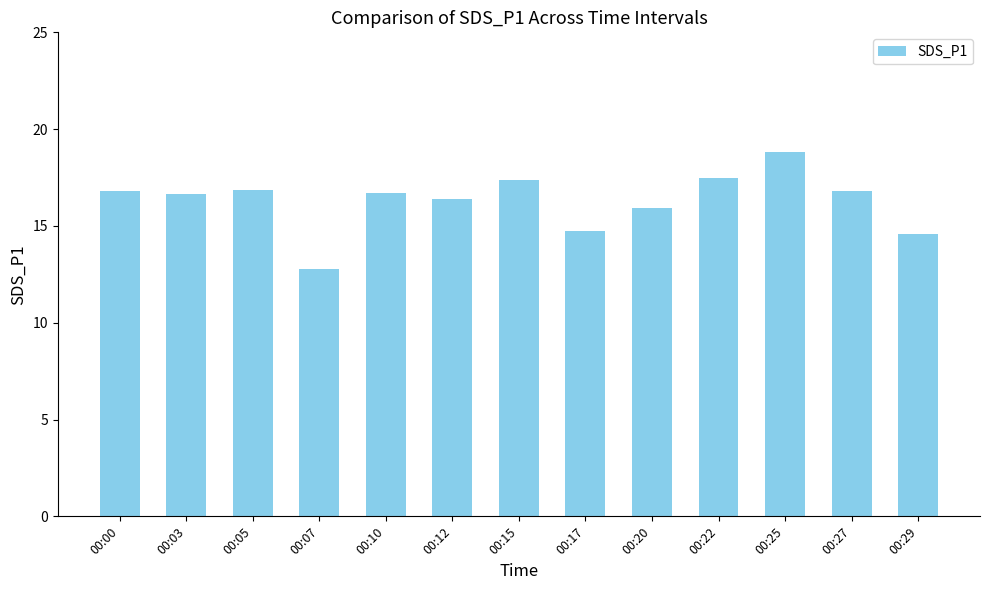

What is the difference between the second highest and minimum values?

4.7